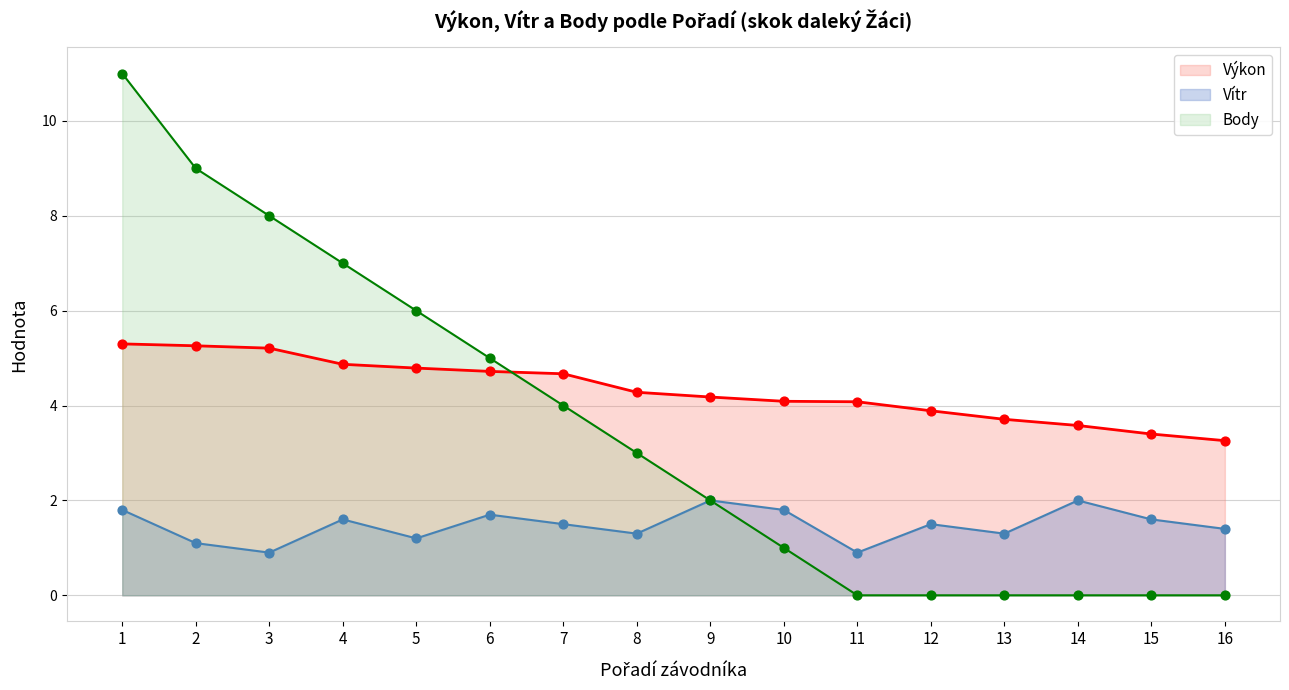

Which series reaches the minimum Y coordinate?

Body